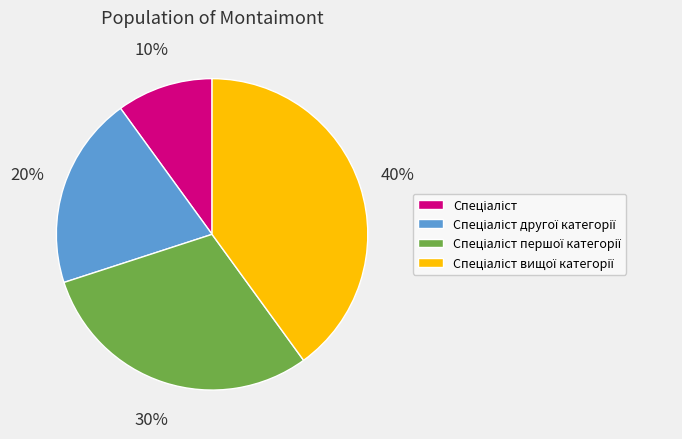

To the nearest percent, what is the average slice percentage?

25%